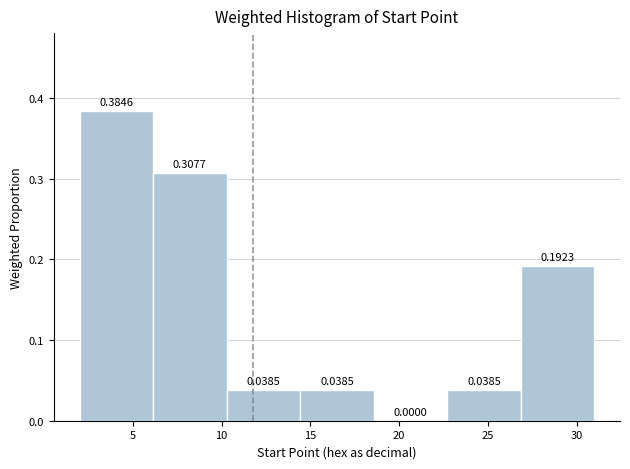

Reading left to right, list every bar in this chart as the range it spans on the x-axis followed by its height. The bar edges are not printed on the chart, so give them approximately, as read against the axis.

2.0 to 6.0: 0.3846
6.0 to 10.5: 0.3077
10.5 to 14.5: 0.0385
14.5 to 18.5: 0.0385
18.5 to 22.5: 0.0000
22.5 to 27.0: 0.0385
27.0 to 31.0: 0.1923